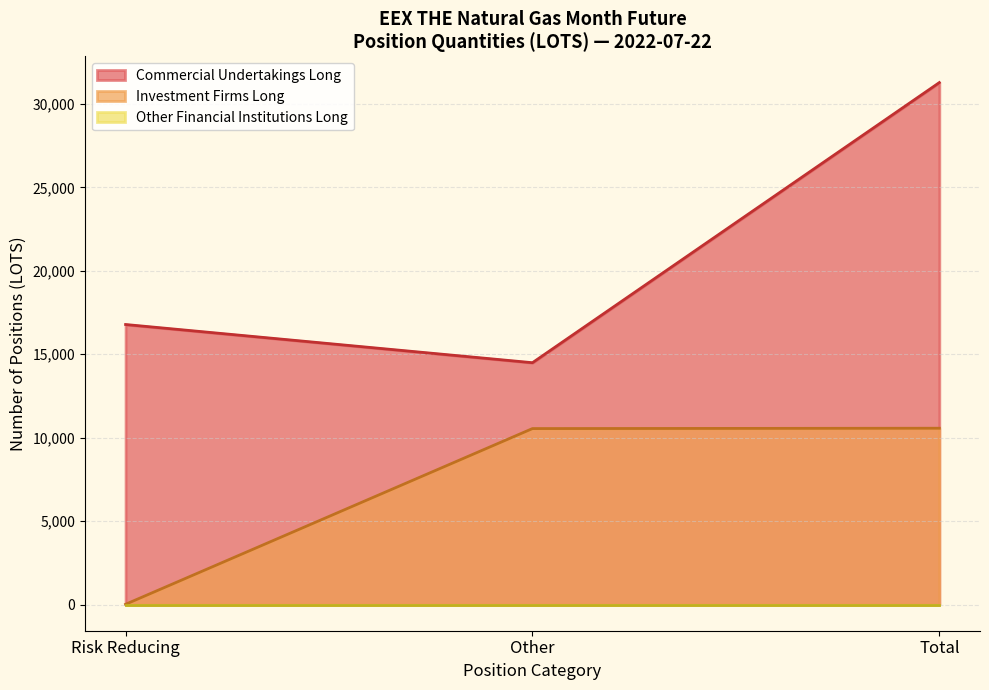

What is the approximate value of Investment Firms Long at Total?

10569